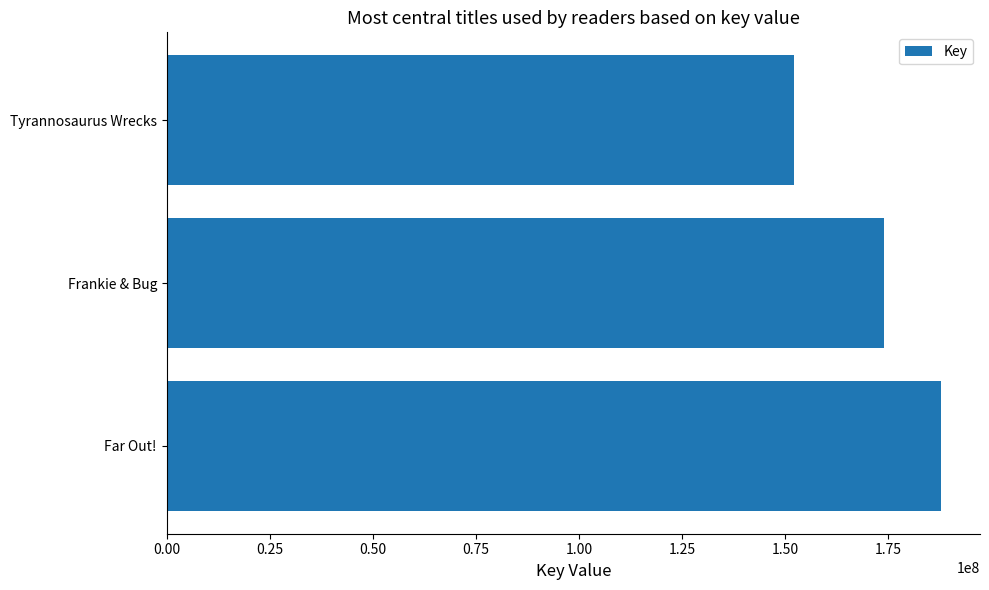

Between Frankie & Bug and Far Out!, which is larger?

Far Out!